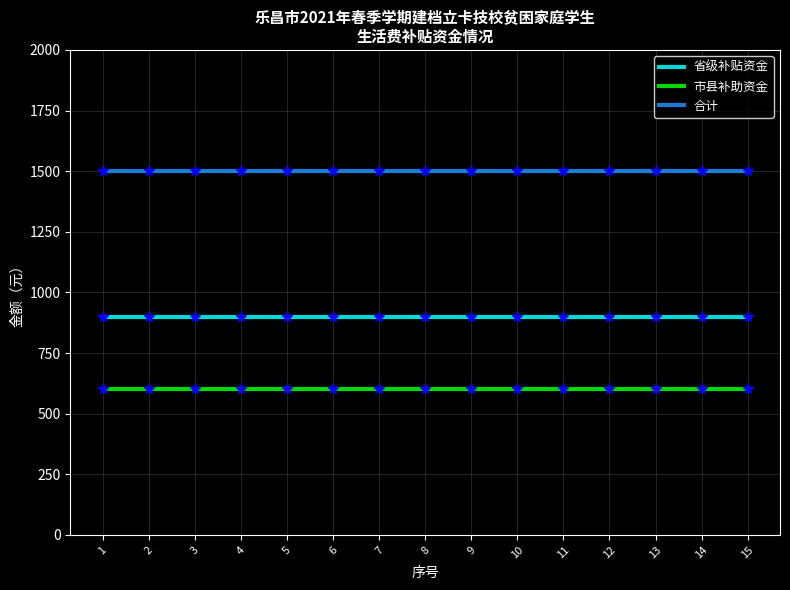

What is the minimum value for 合计?

1500